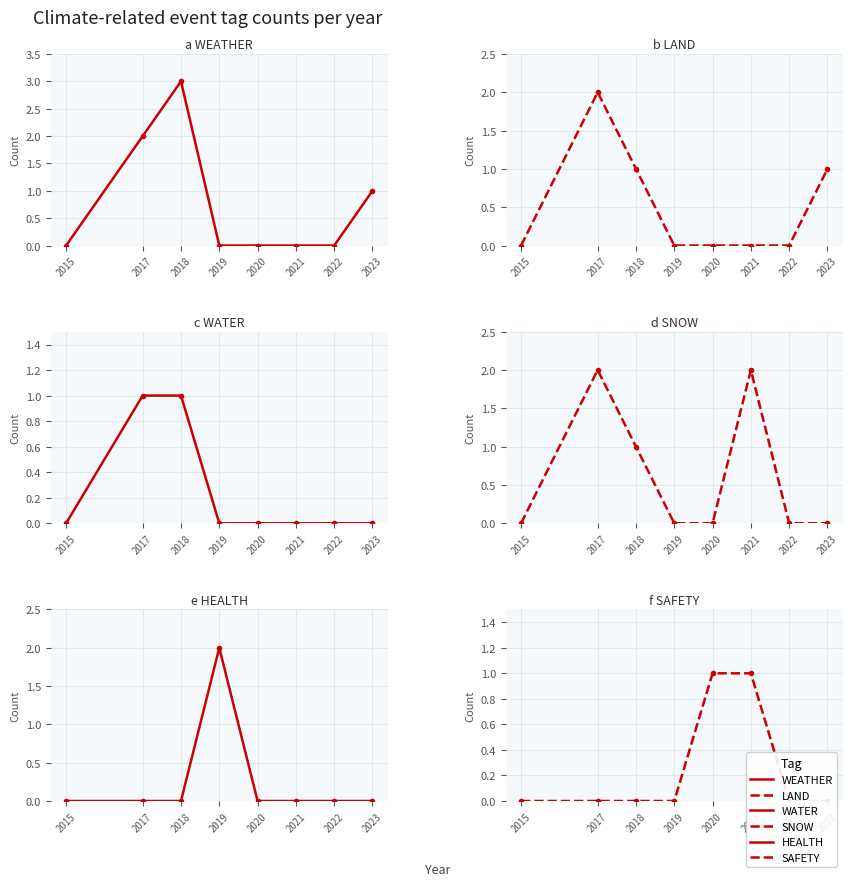

The value of SAFETY at 2022 is 0. True or false?

False